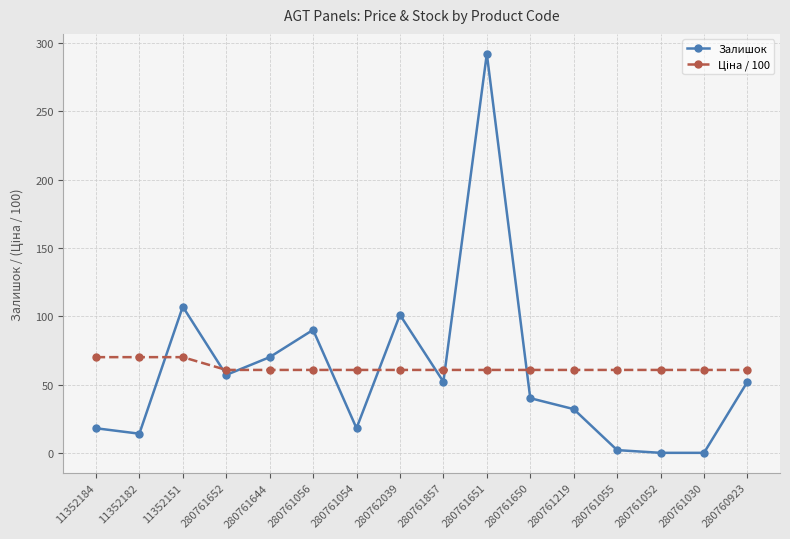

Which label corresponds to the largest value in the chart?

280761651